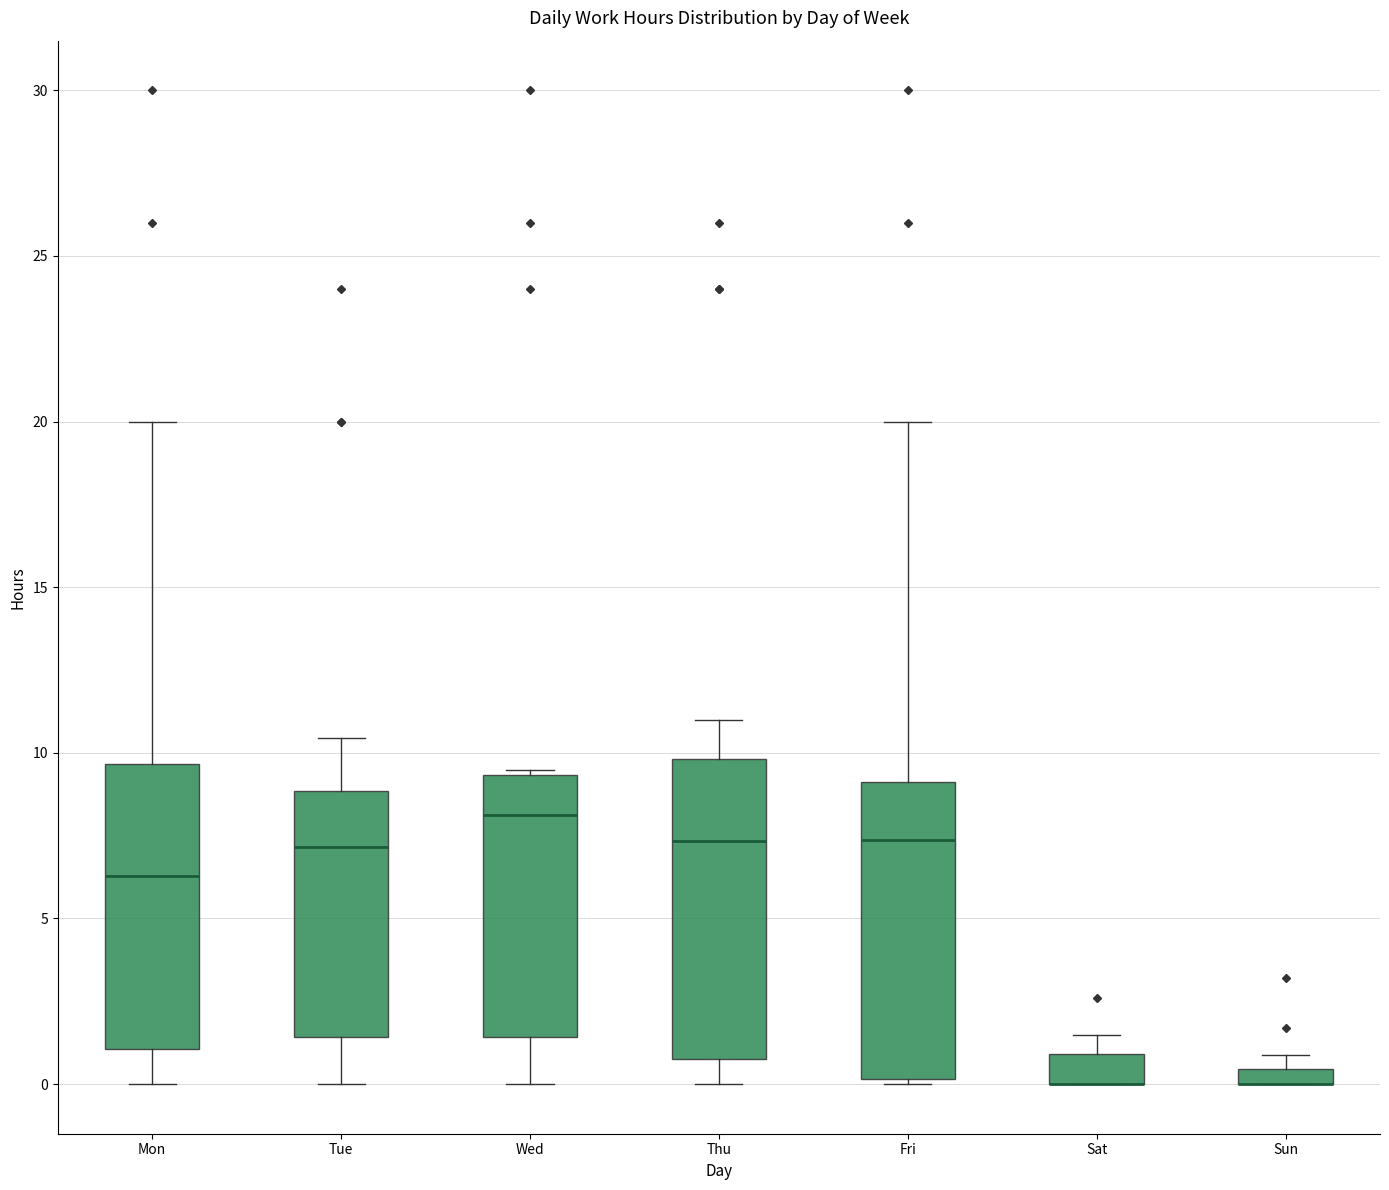

Where is the lower edge of the box for Mon on the y-axis? The values are not printed on the chart, so give them approximately, as read against the axis.

1.0